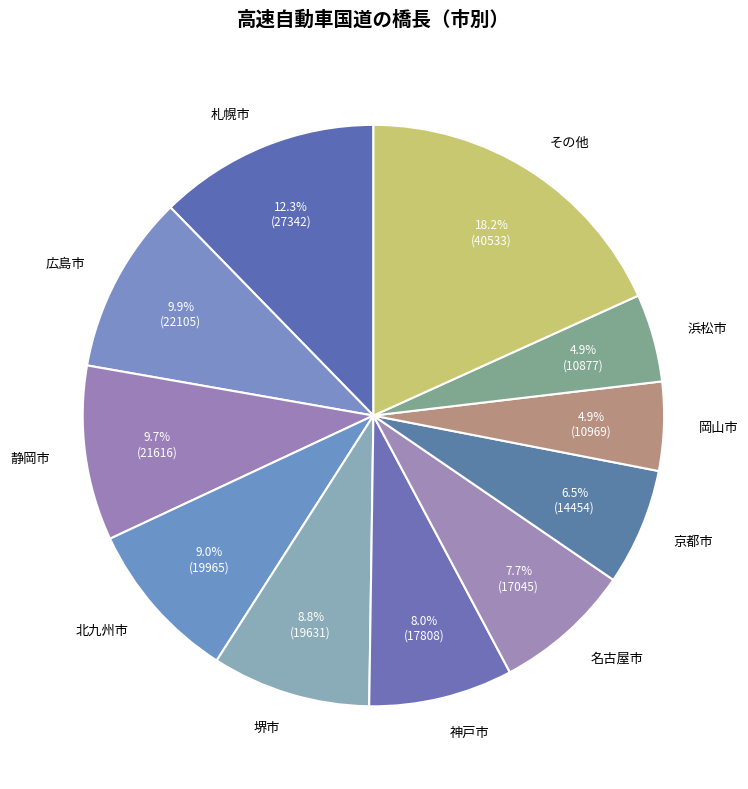

What percentage is NOT represented by 堺市?

91.2%